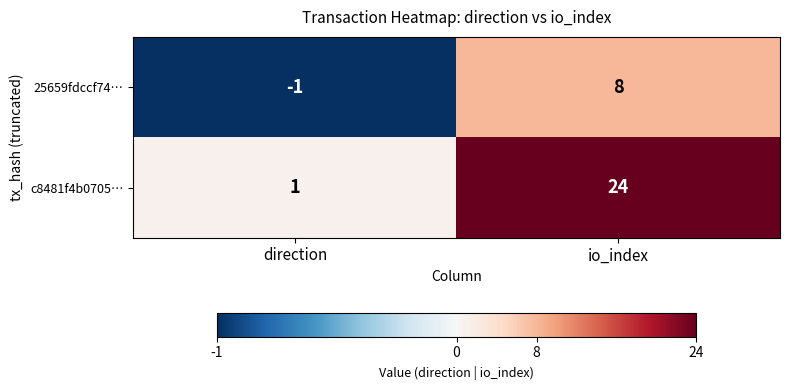

At which category is the sum across all series the highest?

io_index